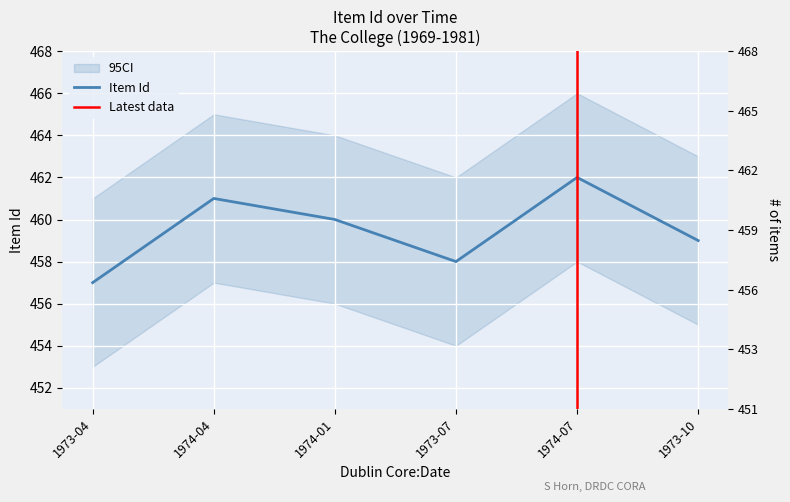

What is the difference between the maximum and minimum values?

5